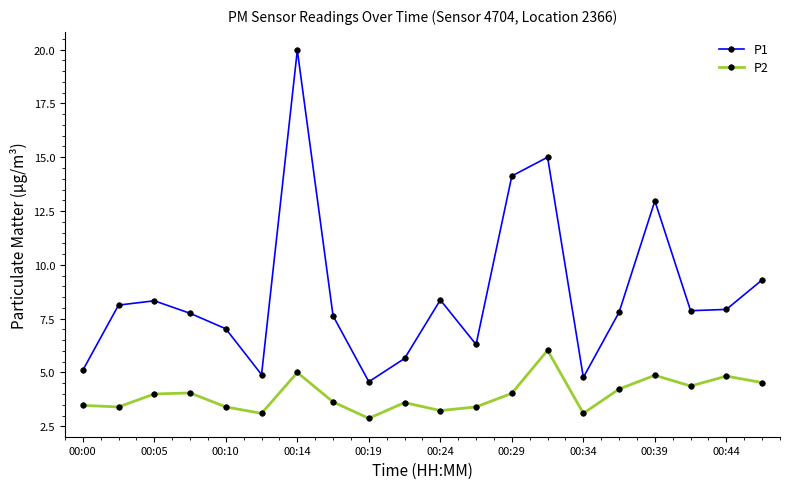

How many data points in P2 are less than 4?

10